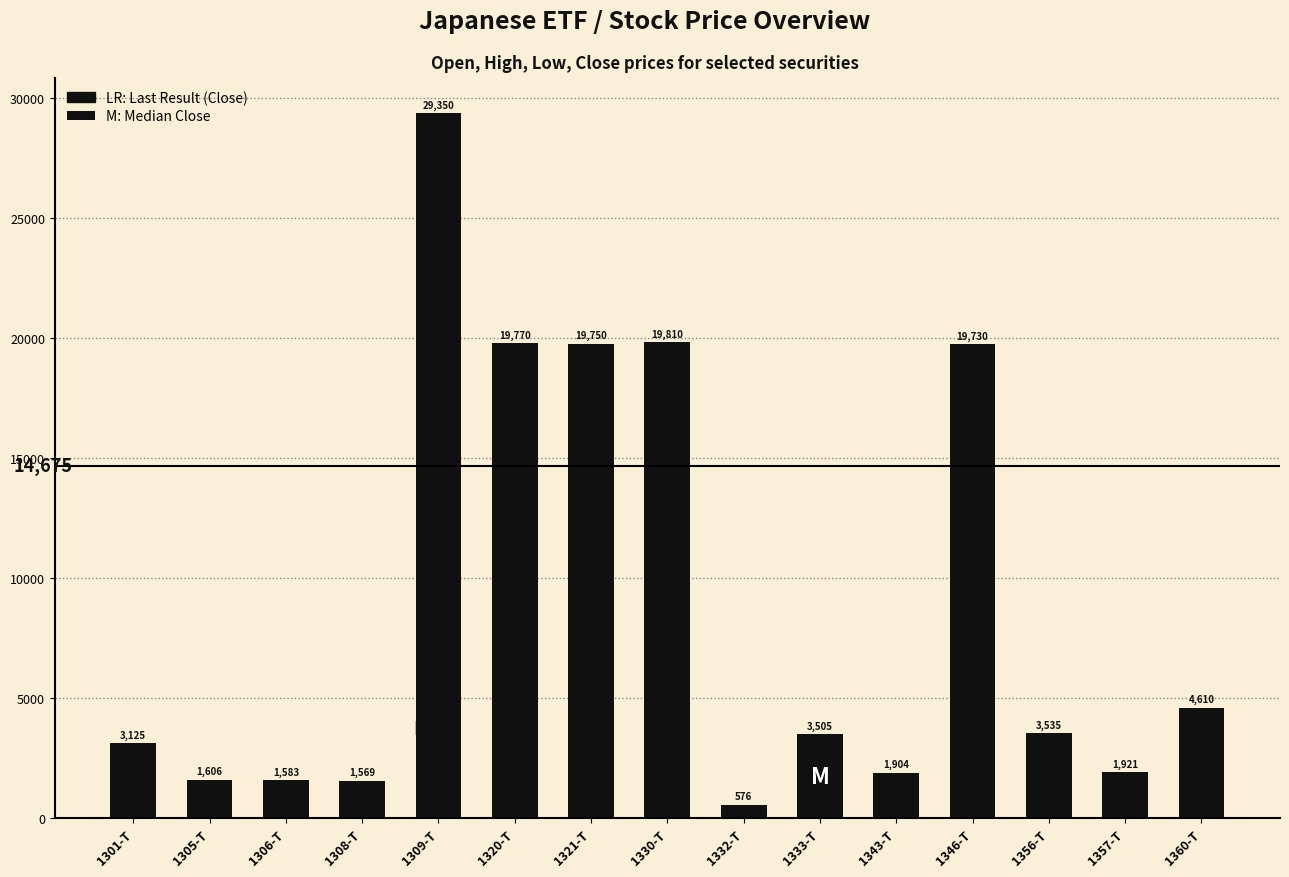

List the labels in order of value, largest first.

1309-T, 1330-T, 1320-T, 1321-T, 1346-T, 1360-T, 1356-T, 1333-T, 1301-T, 1357-T, 1343-T, 1305-T, 1306-T, 1308-T, 1332-T